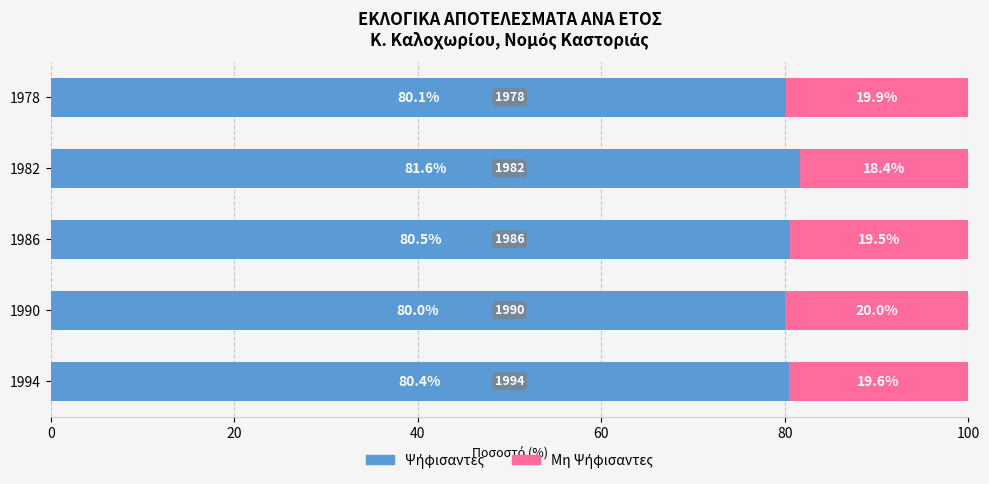

What is the total value across all series at 1986?

100.0